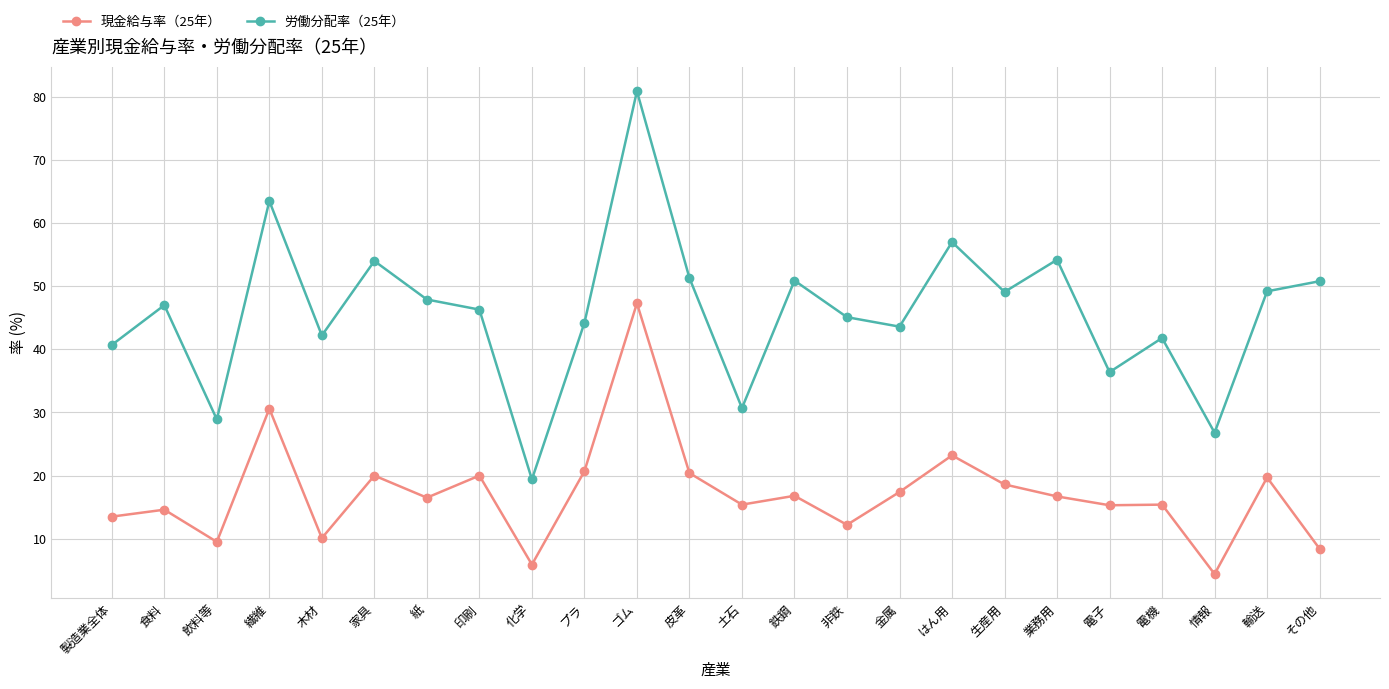

What is the total value across all series at 製造業全体?

54.2